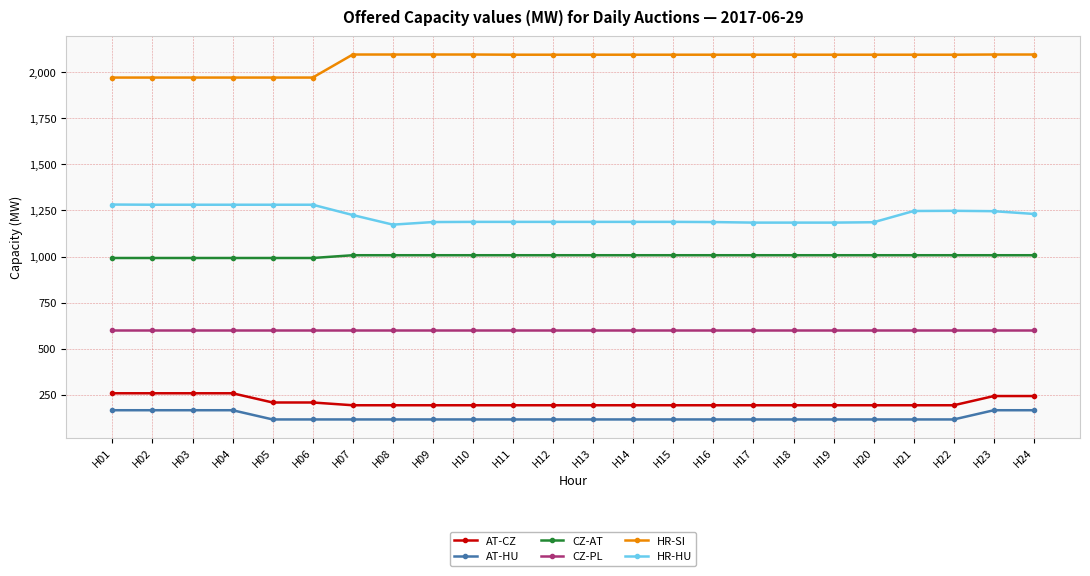

What is the difference between the maximum and minimum values in the AT-CZ series?

65